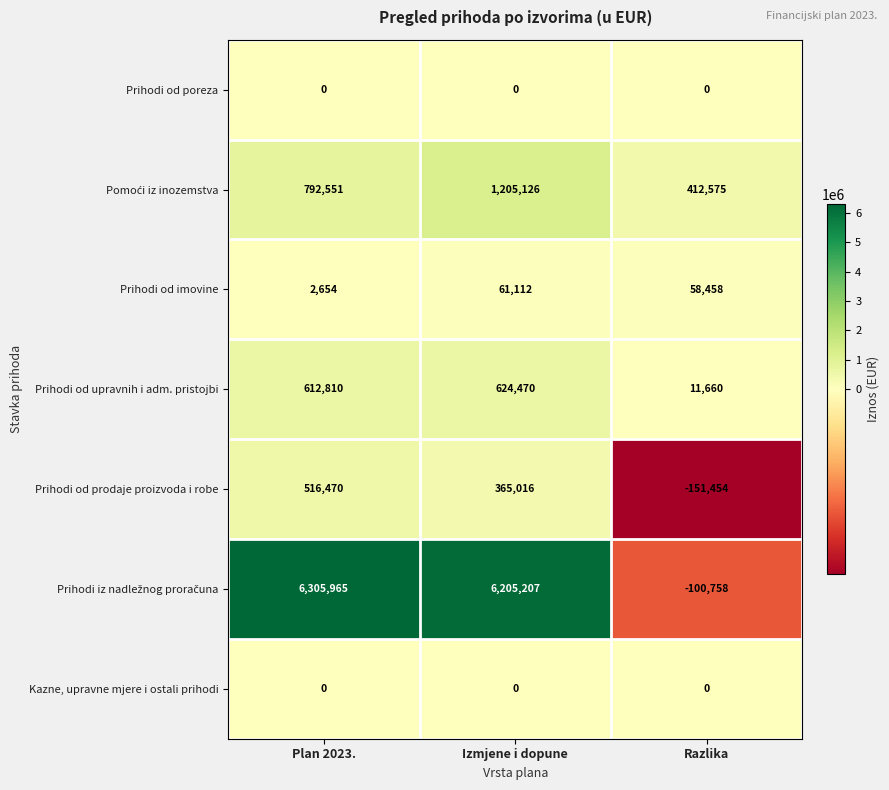

At which category is the sum across all series the highest?

Izmjene i dopune